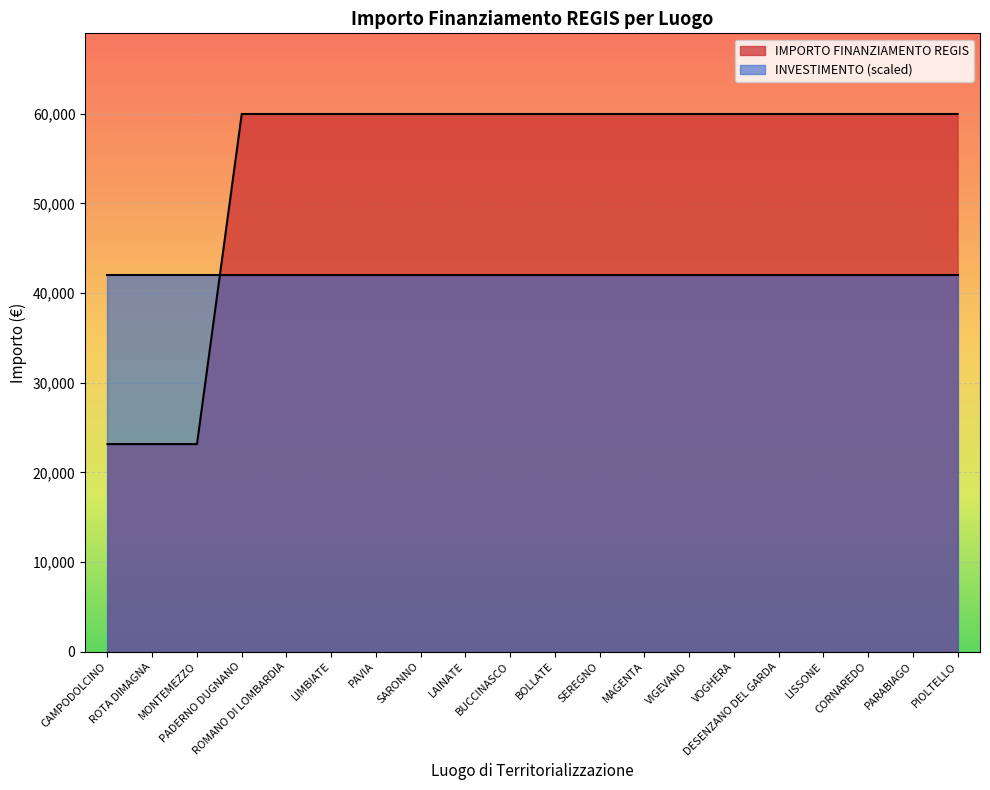

Reading left to right, transcribe all the data shown in this chart.

CAMPODOLCINO=23147	ROTA DIMAGNA=23147	MONTEMEZZO=23147	PADERNO DUGNANO=59966	ROMANO DI LOMBARDIA=59966	LIMBIATE=59966	PAVIA=59966	SARONNO=59966	LAINATE=59966	BUCCINASCO=59966	BOLLATE=59966	SEREGNO=59966	MAGENTA=59966	VIGEVANO=59966	VOGHERA=59966	DESENZANO DEL GARDA=59966	LISSONE=59966	CORNAREDO=59966	PARABIAGO=59966	PIOLTELLO=59966